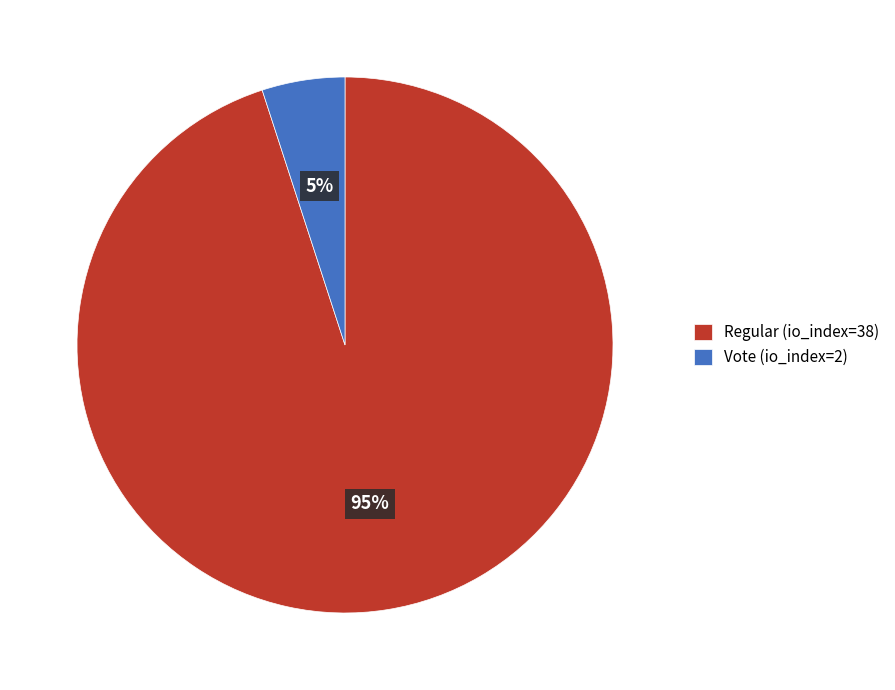

The Regular (io_index=38) slice represents 86% of the pie. True or false?

False